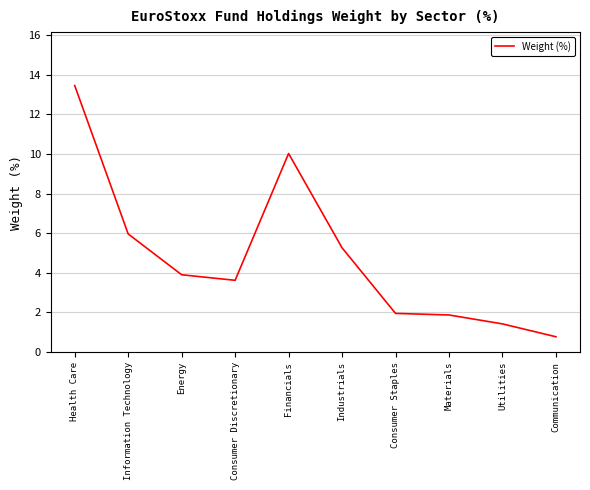

What is the difference between the values at Utilities and Information Technology?

4.5